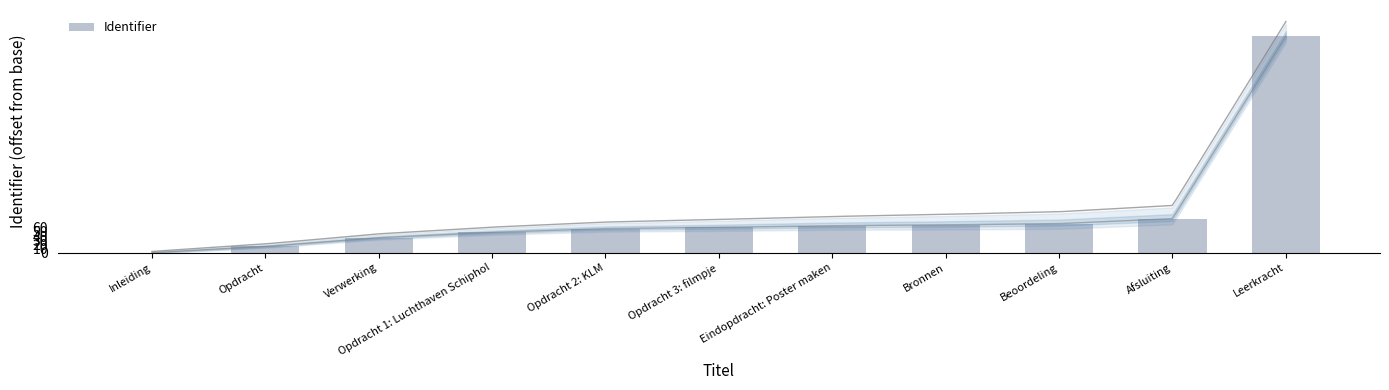

List the labels in order of value, largest first.

Leerkracht, Afsluiting, Beoordeling, Bronnen, Eindopdracht: Poster maken, Opdracht 3: filmpje, Opdracht 2: KLM, Opdracht 1: Luchthaven Schiphol, Verwerking, Opdracht, Inleiding